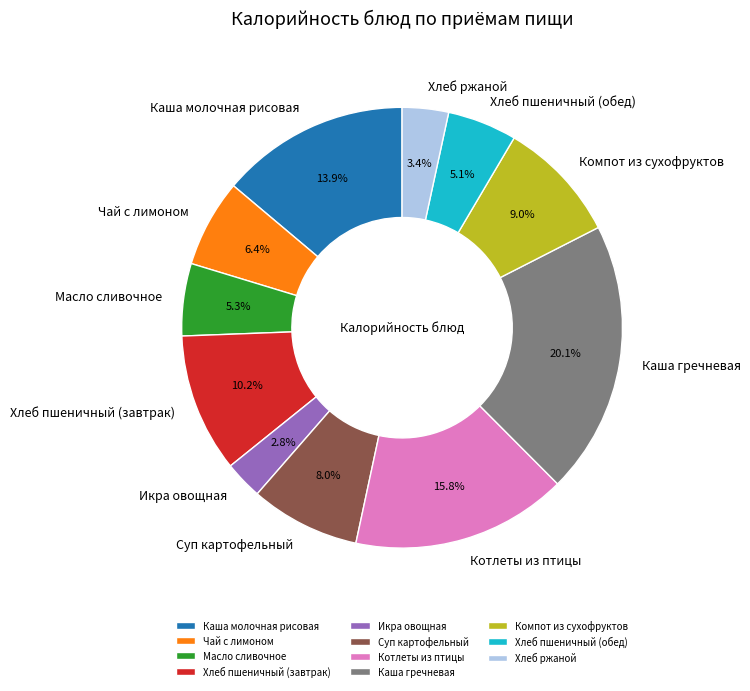

True or false: Чай с лимоном accounts for 6% of the total.

True